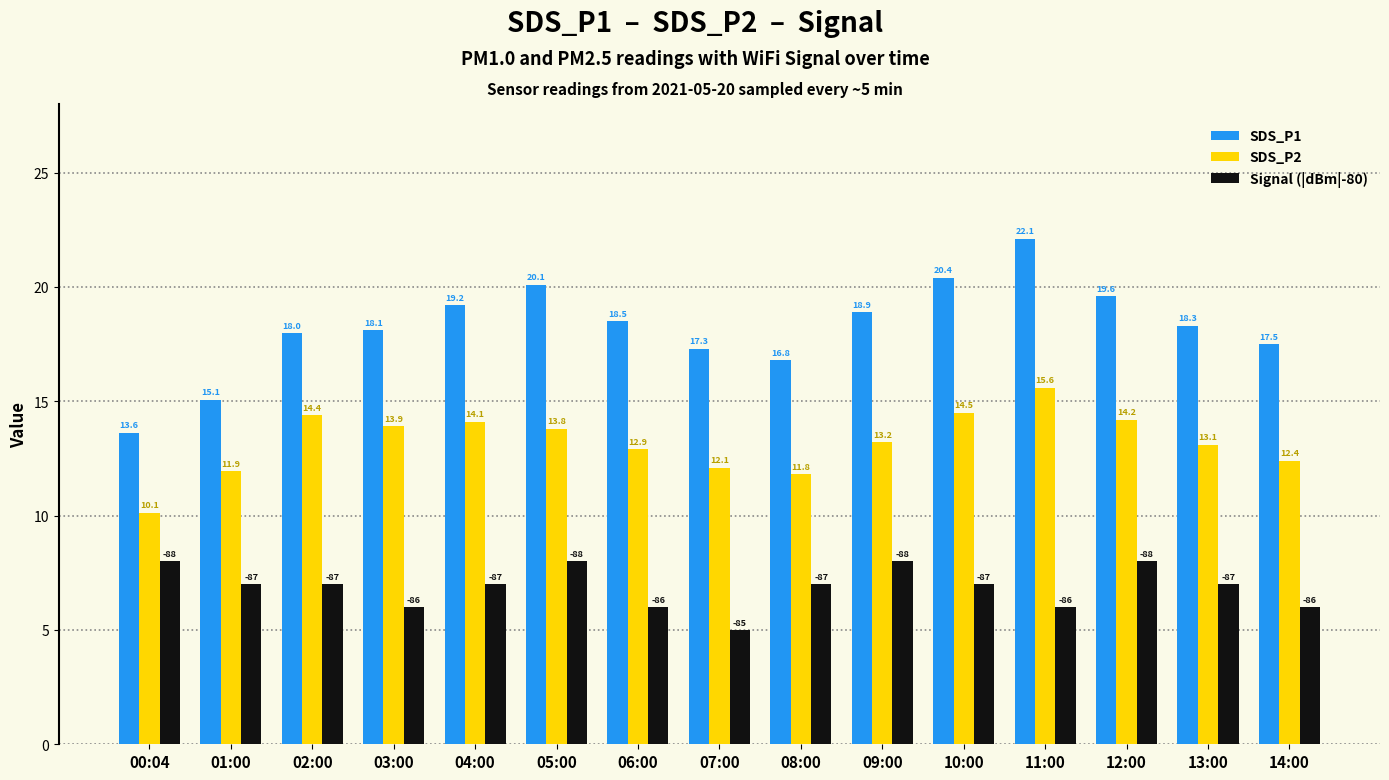

List the labels in order of SDS_P2 value, largest first.

11:00, 10:00, 02:00, 12:00, 04:00, 03:00, 05:00, 09:00, 13:00, 06:00, 14:00, 07:00, 01:00, 08:00, 00:04